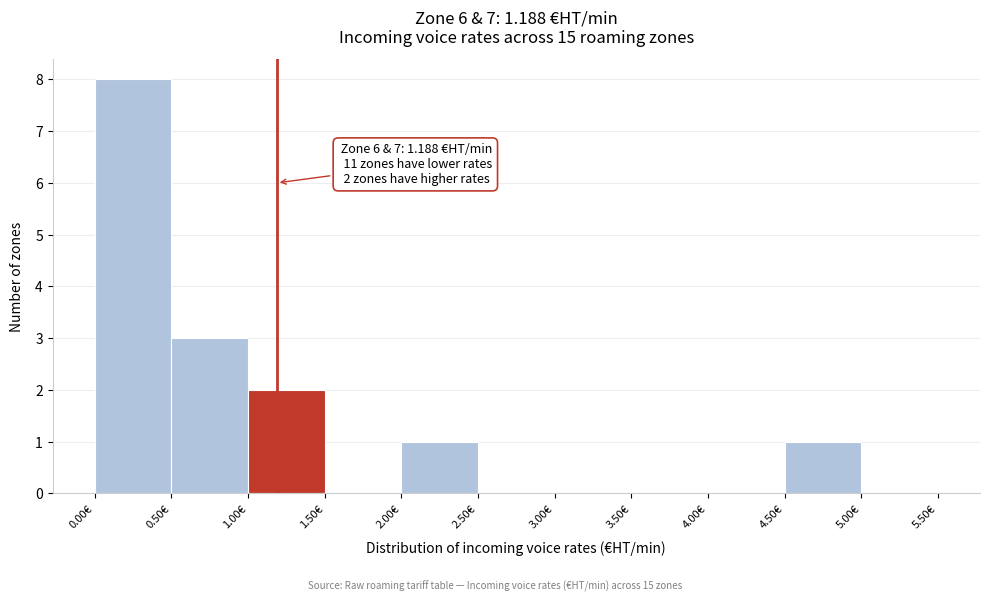

Over which range of the x-axis is the bar tallest?

0.0 to 0.5